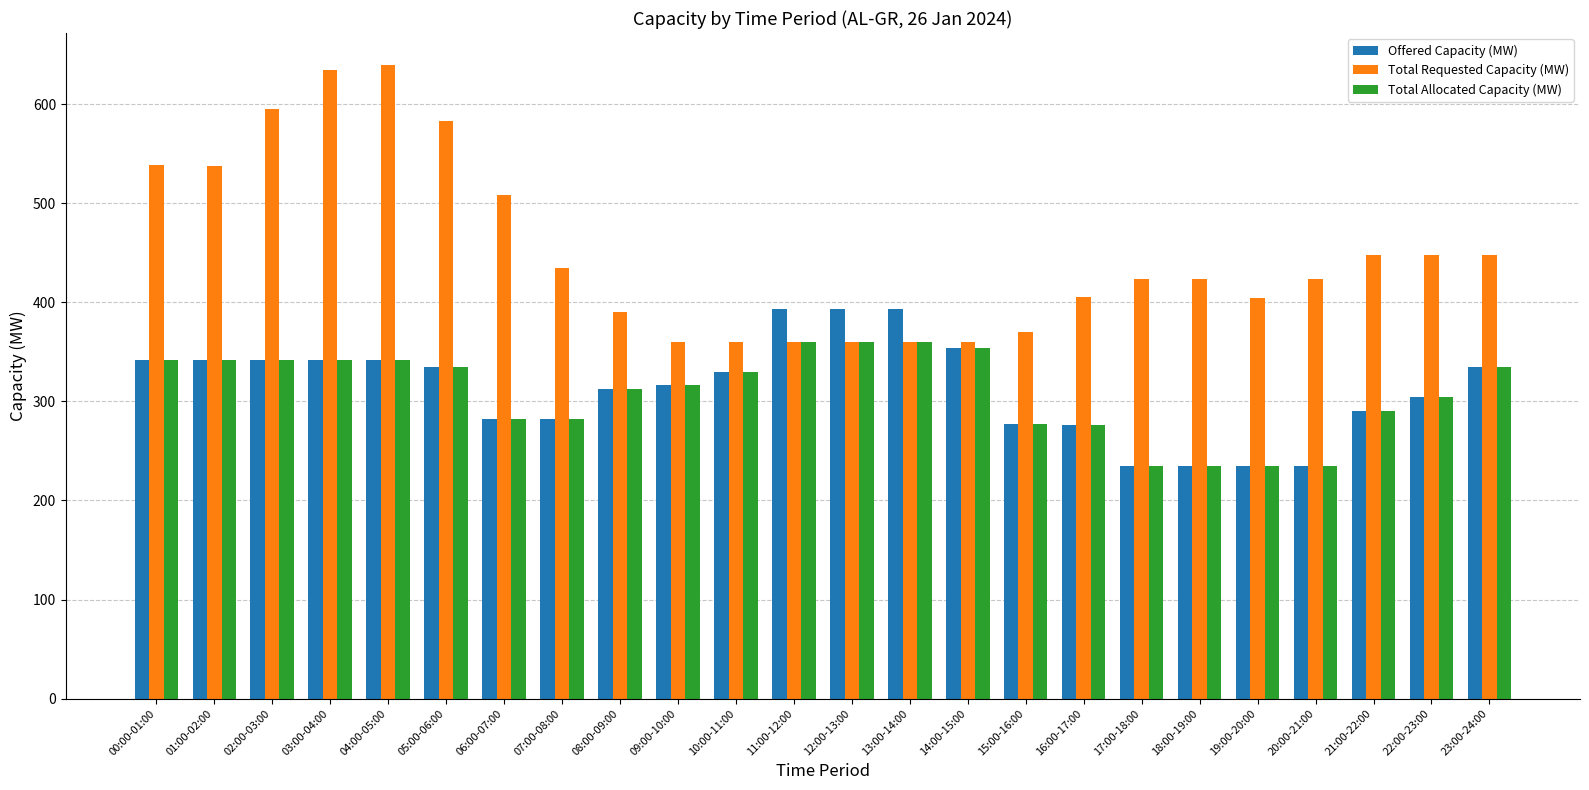

What is the maximum value shown in the chart?

640